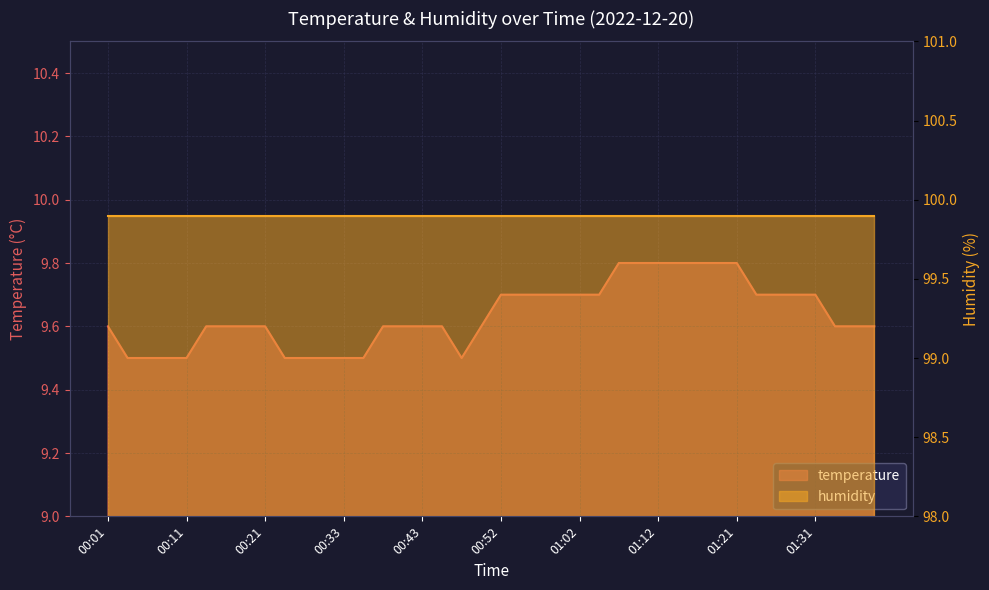

List the labels in order of value, largest first.

01:07, 01:09, 01:12, 01:14, 01:17, 01:19, 01:21, 00:52, 00:55, 00:57, 01:00, 01:02, 01:04, 01:24, 01:26, 01:29, 01:31, 00:01, 00:13, 00:16, 00:18, 00:21, 00:38, 00:40, 00:43, 00:45, 00:50, 01:34, 01:36, 01:39, 00:03, 00:06, 00:08, 00:11, 00:23, 00:28, 00:30, 00:33, 00:35, 00:47